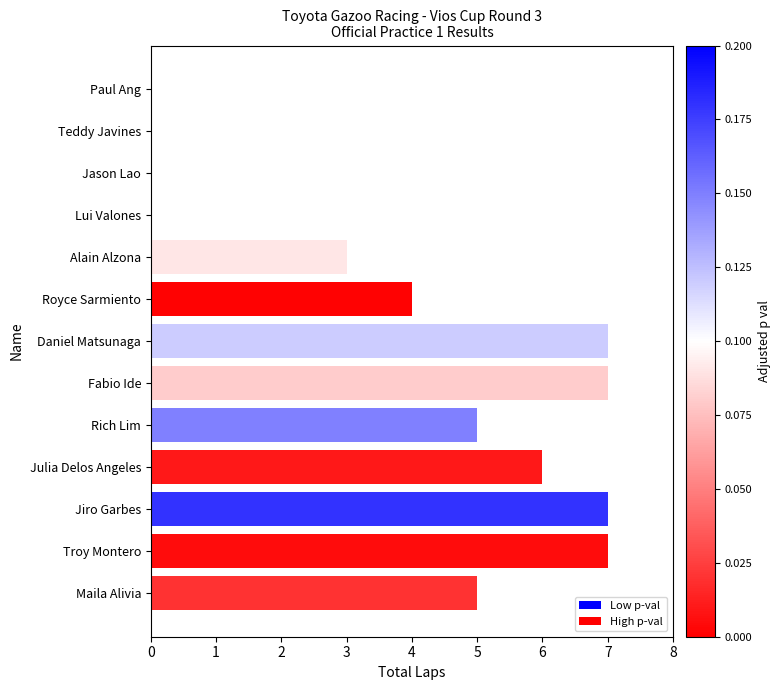

Are the bars horizontal?

Yes